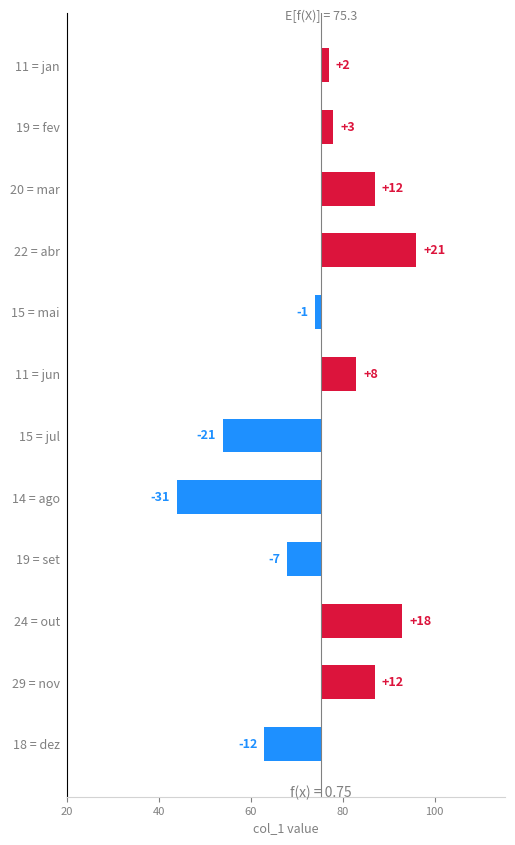

Are the bars grouped side by side (vs. stacked)?

No